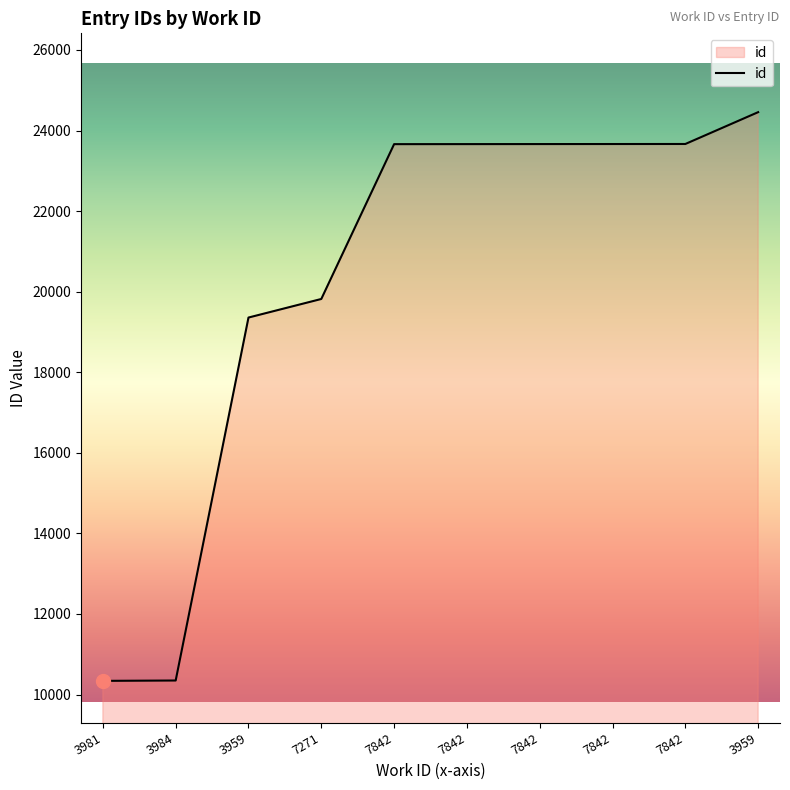

Reading right to left, extract all data points from this chart.

3959=24456	7842=23666	7842=23665	7842=23664	7842=23663	7842=23662	7271=19819	3959=19358	3984=10349	3981=10340